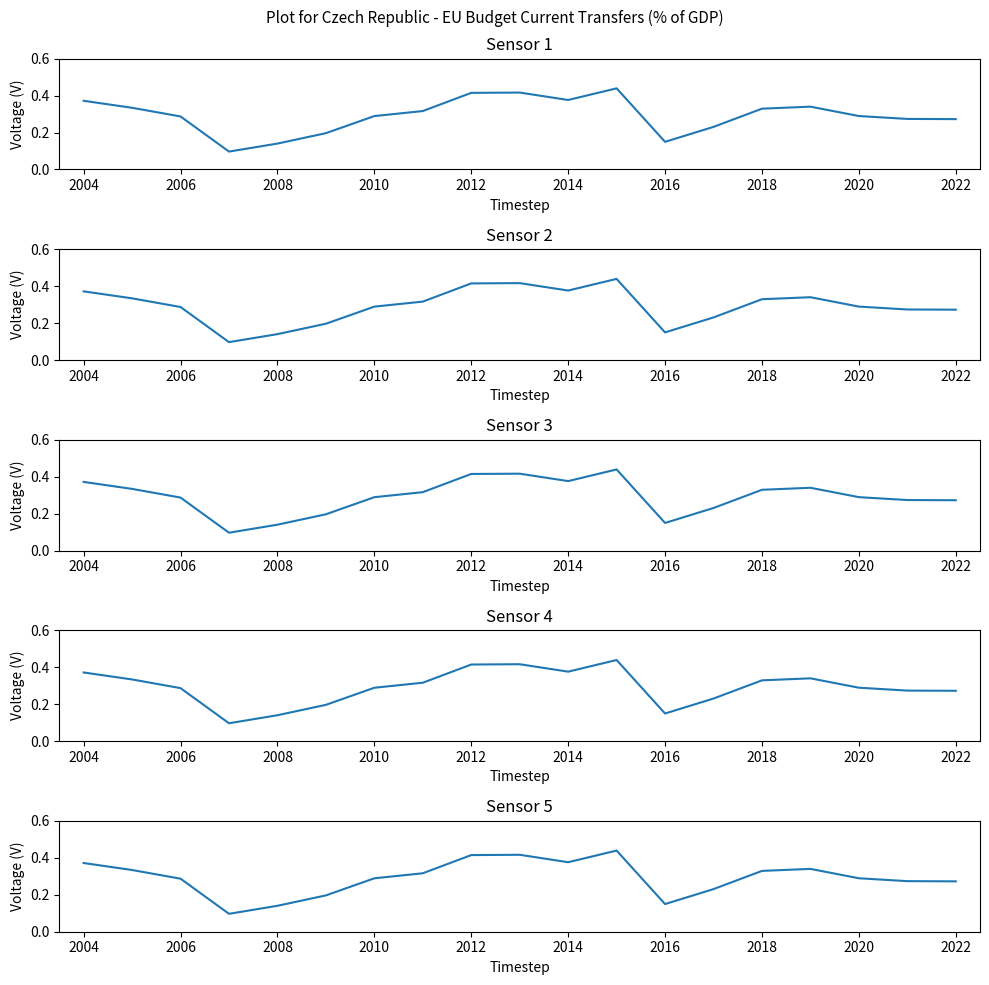

What is the difference between the second highest and minimum values?

0.3